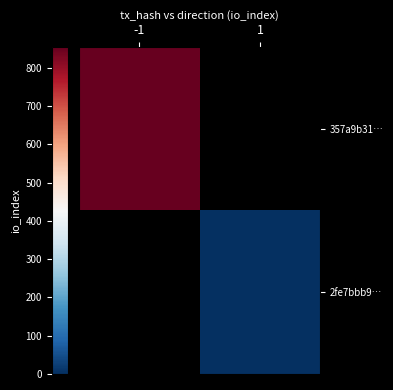

Rank the categories by 2fe7bbb9… value from lowest to highest.

-1, 1